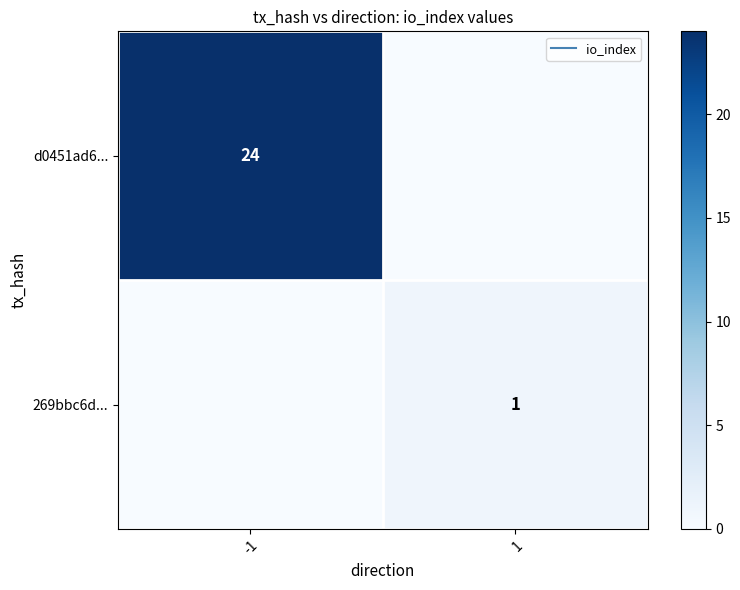

Which series has the largest range (max minus min)?

d0451ad6...